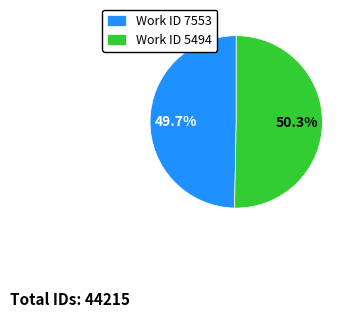

What is the largest slice in the pie chart?

Work ID 5494